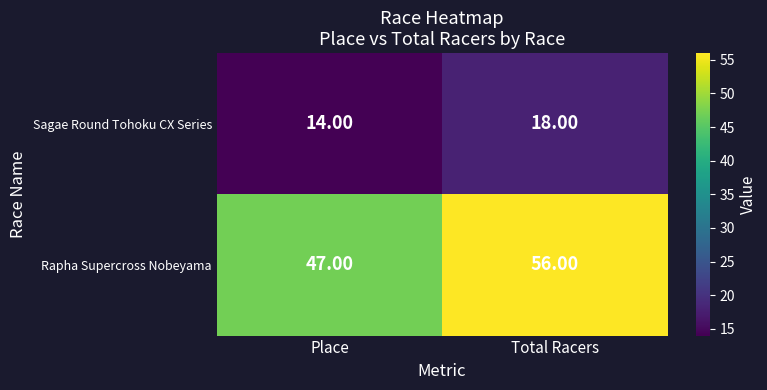

Count the number of data series in this chart.

2